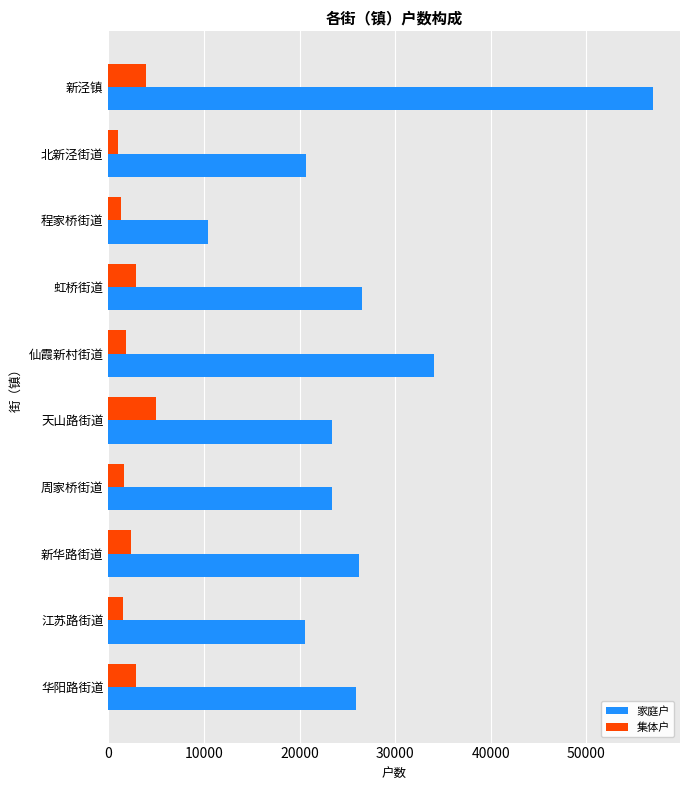

The 家庭户 series shows 20519 at 江苏路街道. True or false?

True